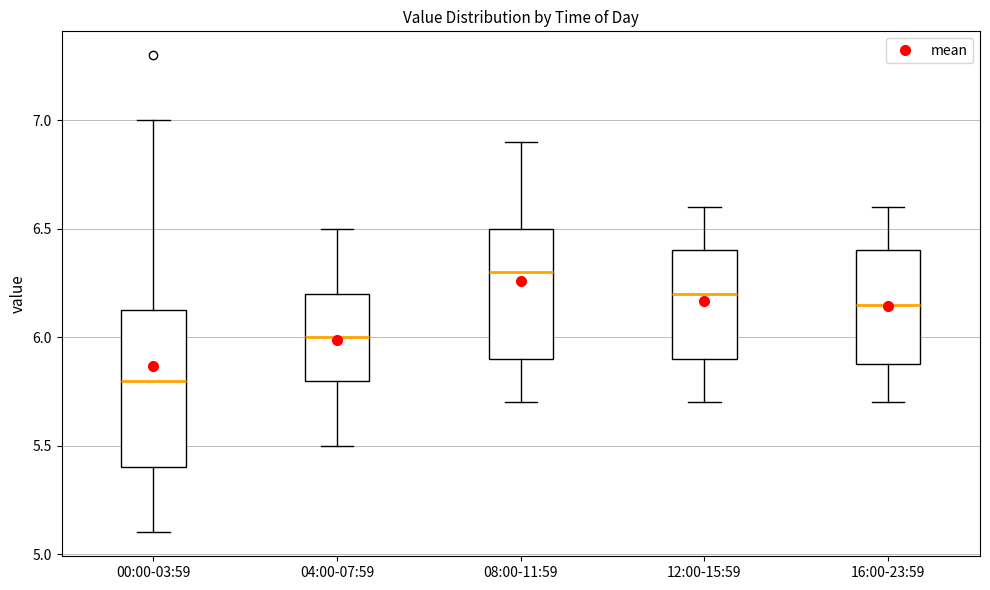

Reading left to right, read every box against the y-axis: the position of its median line, the range the box covers, and the ends of its whiskers. The values are not printed on the chart, so give them approximately, as read against the axis.

00:00-03:59: median 5.80, box 5.40 to 6.15, whiskers 5.10 to 7.00
04:00-07:59: median 6.00, box 5.80 to 6.20, whiskers 5.50 to 6.50
08:00-11:59: median 6.30, box 5.90 to 6.50, whiskers 5.70 to 6.90
12:00-15:59: median 6.20, box 5.90 to 6.40, whiskers 5.70 to 6.60
16:00-23:59: median 6.15, box 5.90 to 6.40, whiskers 5.70 to 6.60